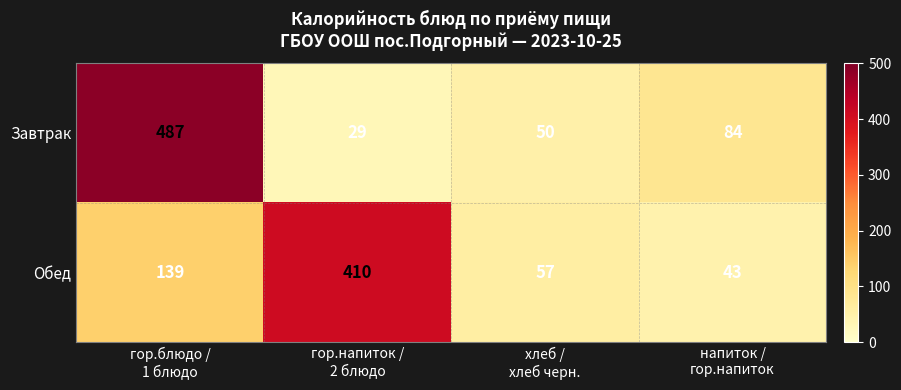

Count the number of data series in this chart.

2